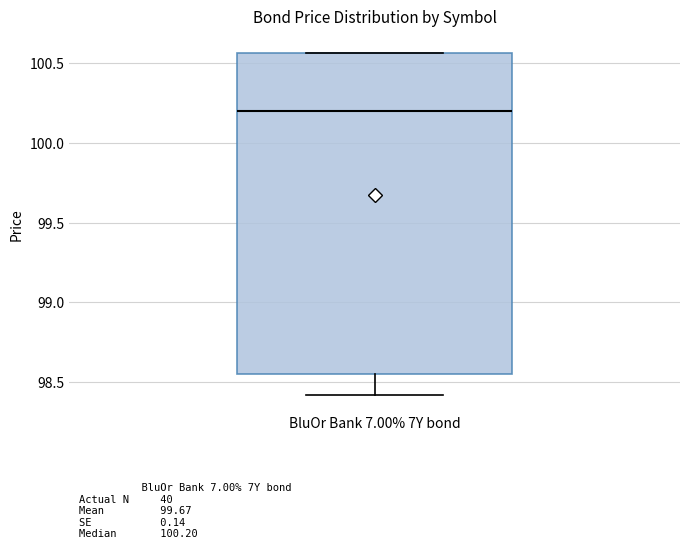

Transcribe this box plot: give where the median line is, the range the box spans, and where the two whiskers end, as read against the y-axis. The values are not printed on the chart, so give them approximately, as read against the axis.

median 100.20, box 98.55 to 100.55, whiskers 98.40 to 100.55